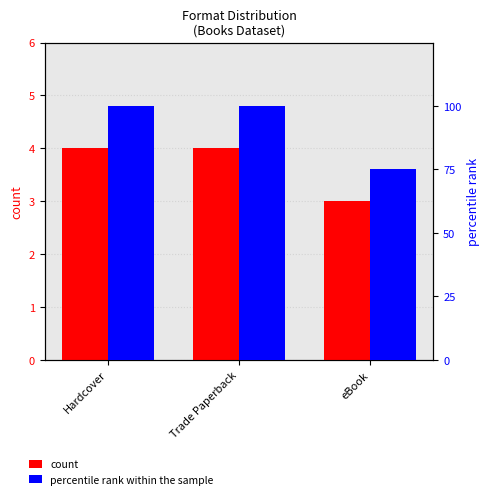

What is the label of the 1st bar from the right?

eBook